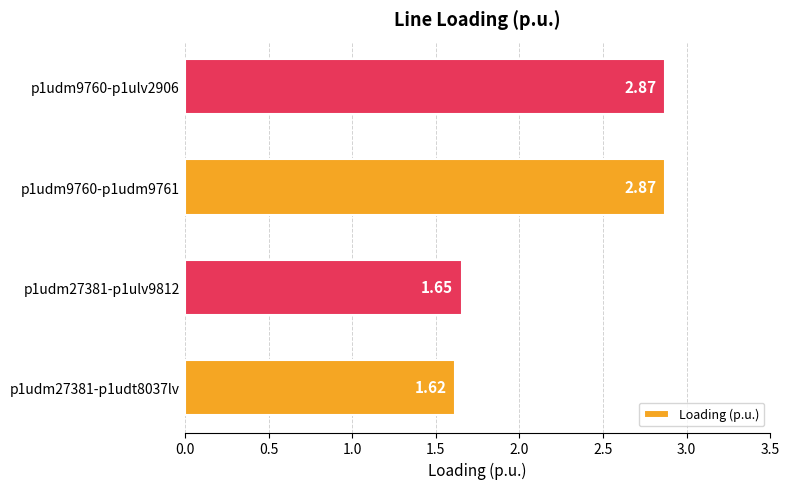

Count the values in the range 1 to 2.

2